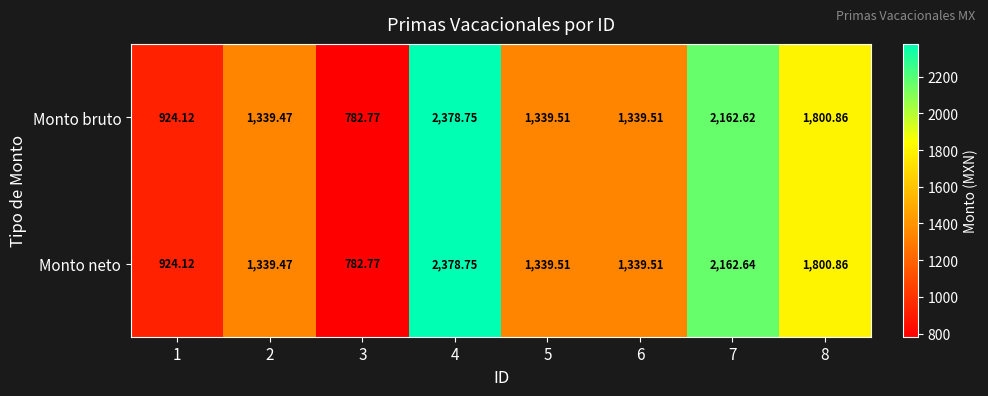

Which series has the largest total across all categories?

Monto neto